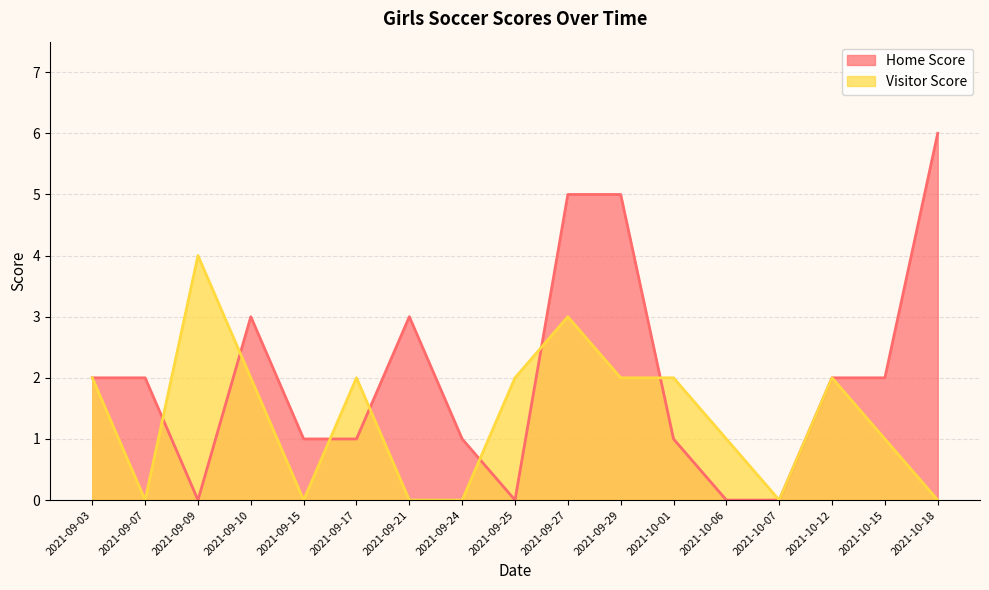

Between which two adjacent categories do Home Score and Visitor Score first intersect?

2021-09-07 and 2021-09-09